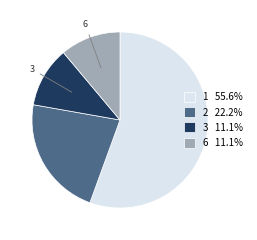

Is 1 the majority of the pie?

Yes